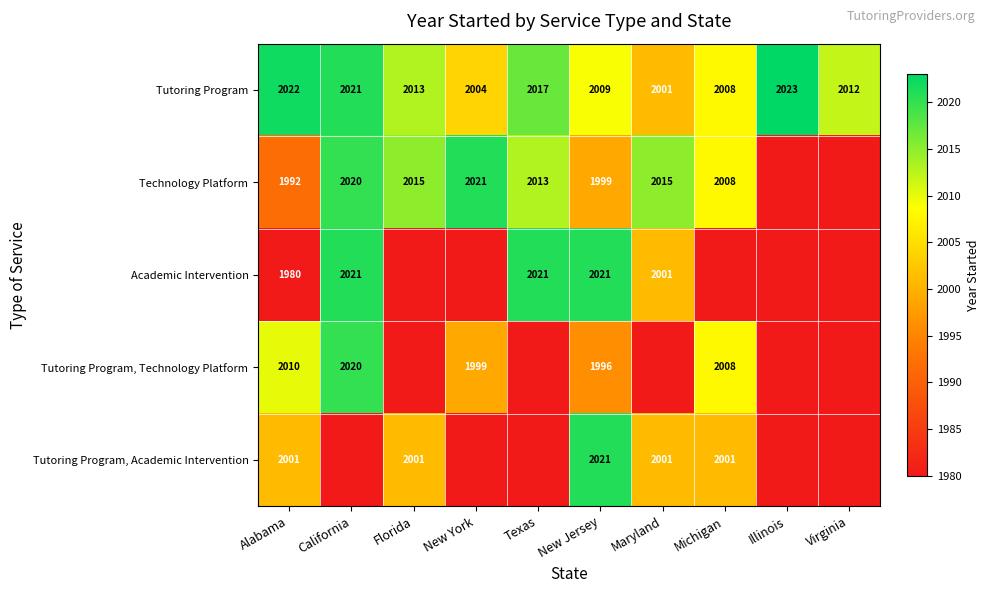

The value of Academic Intervention at California is 1077. True or false?

False